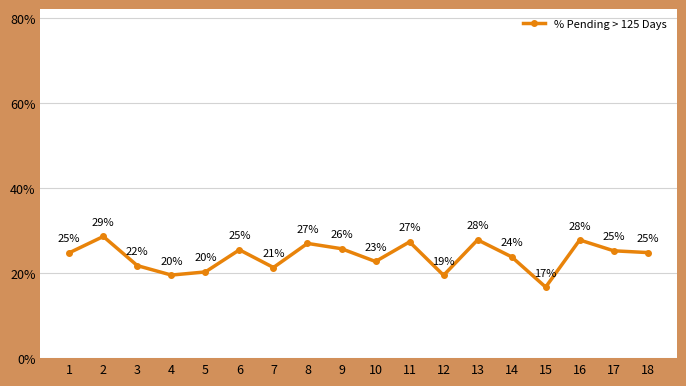

What is the value of the 9th point from the left?

0.3